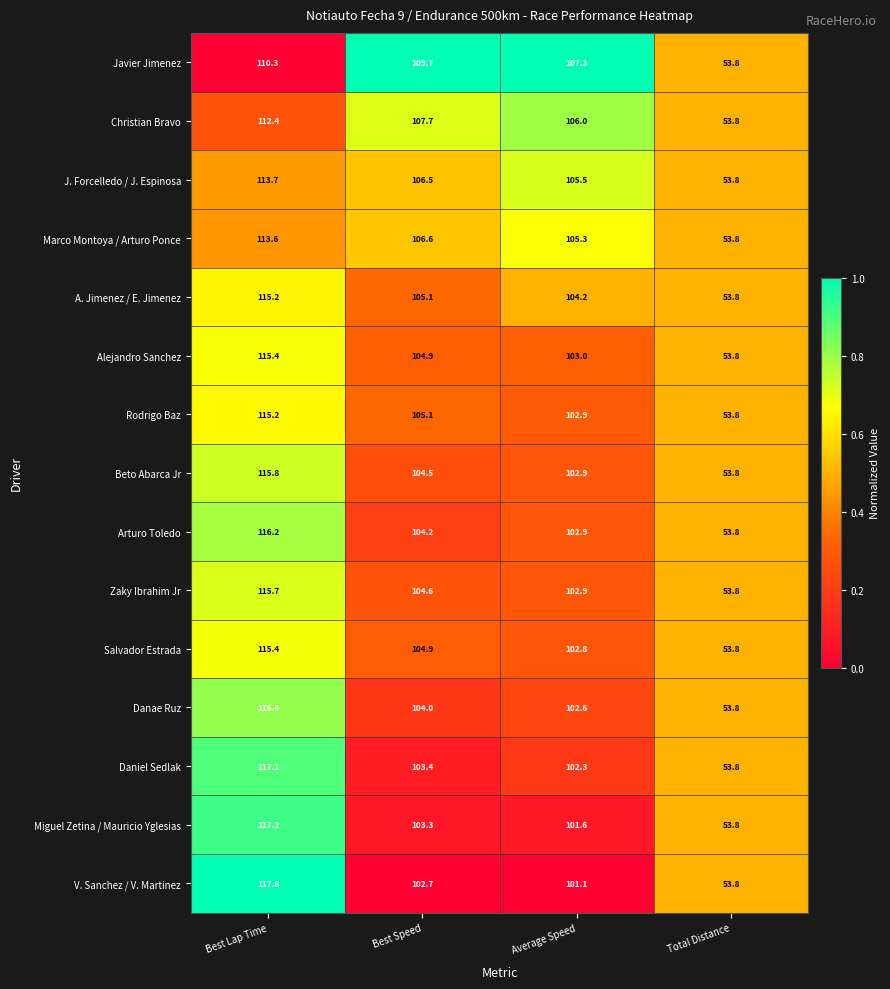

True or false: Rodrigo Baz has a value of 53.8 at Total Distance.

True